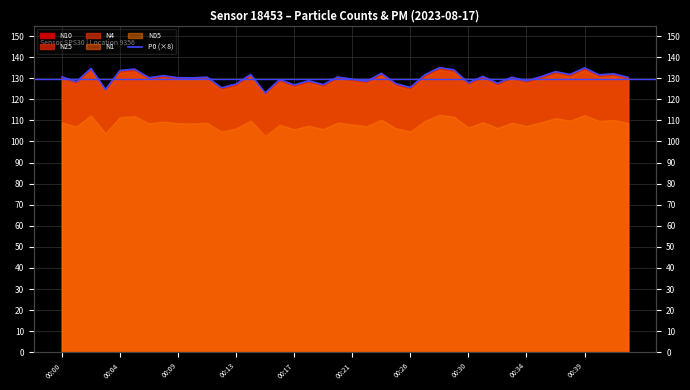

What position from the right is 00:30?

12